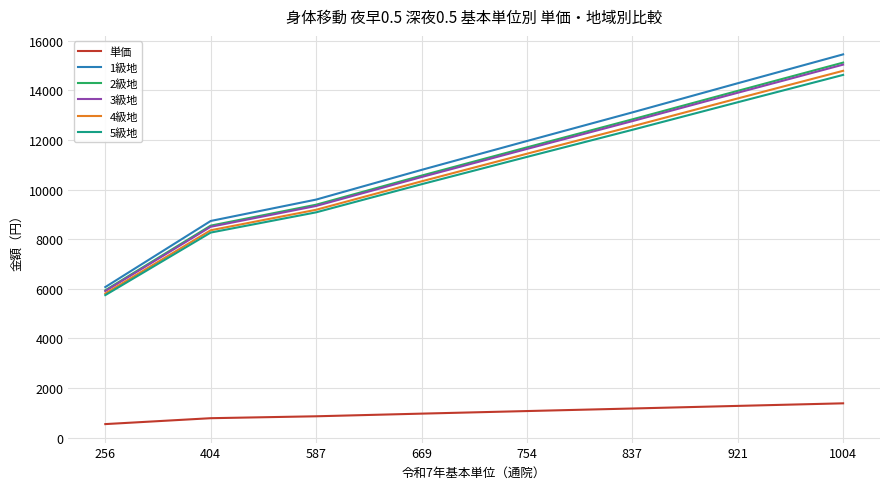

Reading left to right, extract all data points from this chart.

単価: 542	780	857	964	1068	1171	1276	1380
1級地: 6070	8736	9598	10796	11961	13115	14291	15456
2級地: 5940	8548	9392	10565	11705	12834	13984	15124
3級地: 5907	8502	9341	10507	11641	12763	13908	15042
4級地: 5810	8361	9187	10334	11448	12553	13678	14793
5級地: 5745	8268	9084	10218	11320	12412	13525	14628